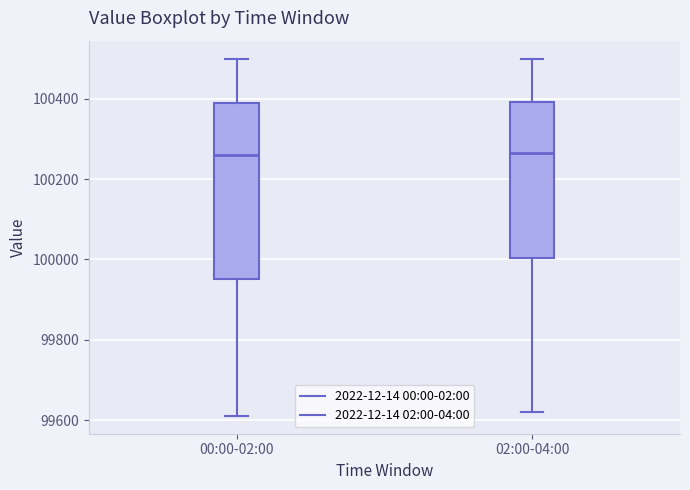

Which box is the tallest, from its lower edge to its upper edge?

00:00-02:00